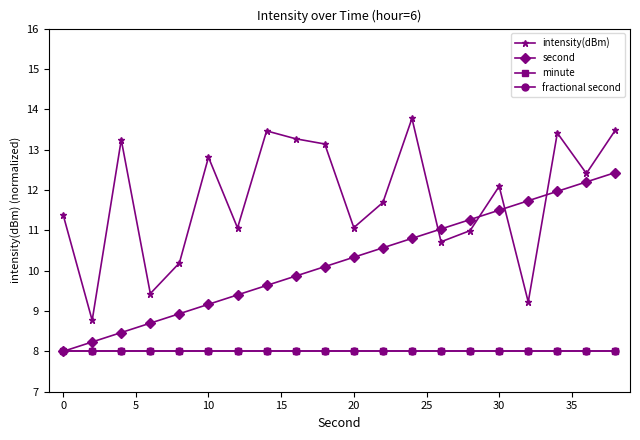

Is this an area chart (filled region under the line)?

No